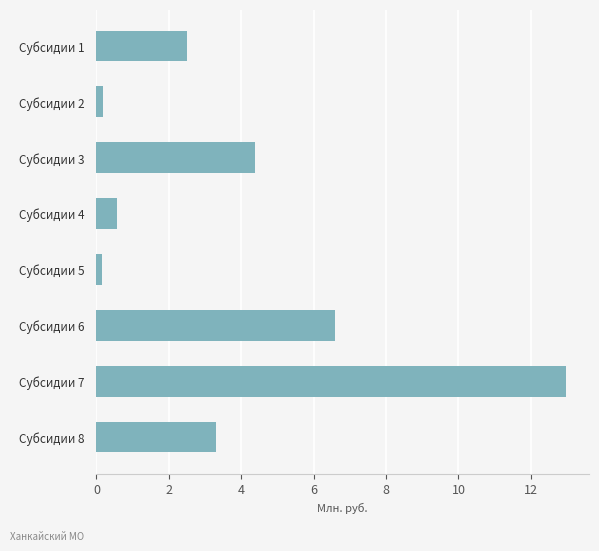

What is the difference between the maximum and minimum values?

12.8